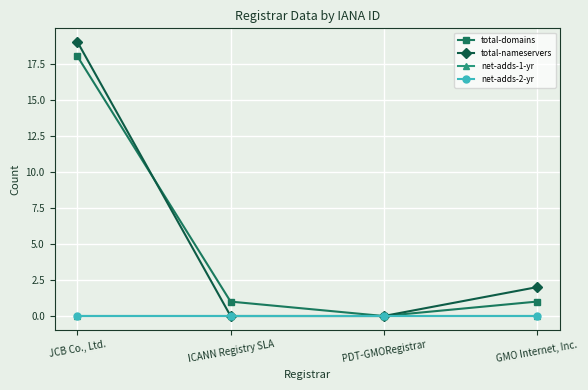

At how many categories does at least one series exceed 17?

1